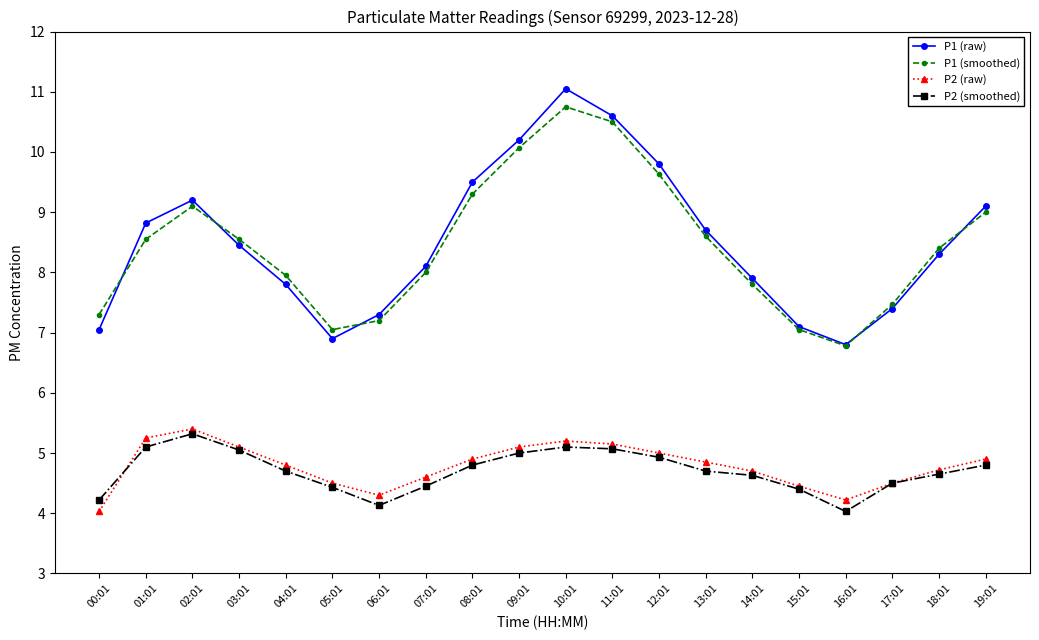

What is the label of the 10th point from the right?

10:01